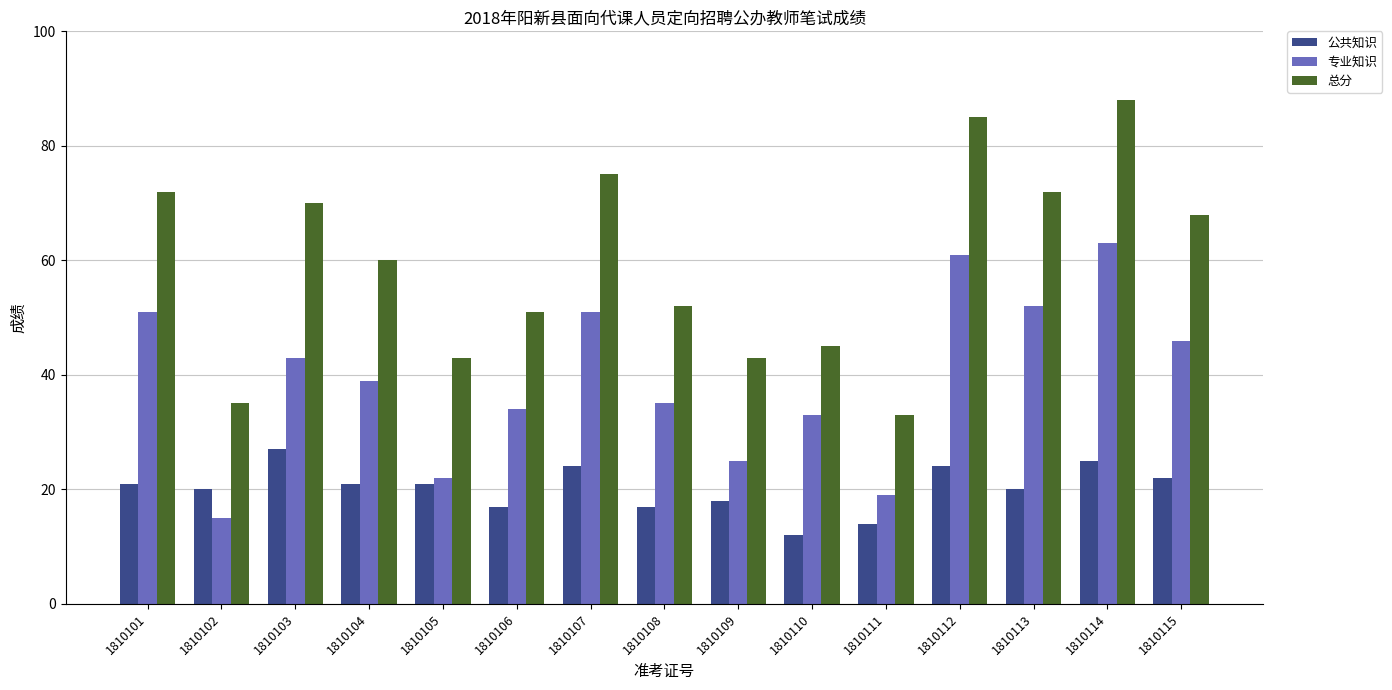

What is the highest value of the 总分 series?

88